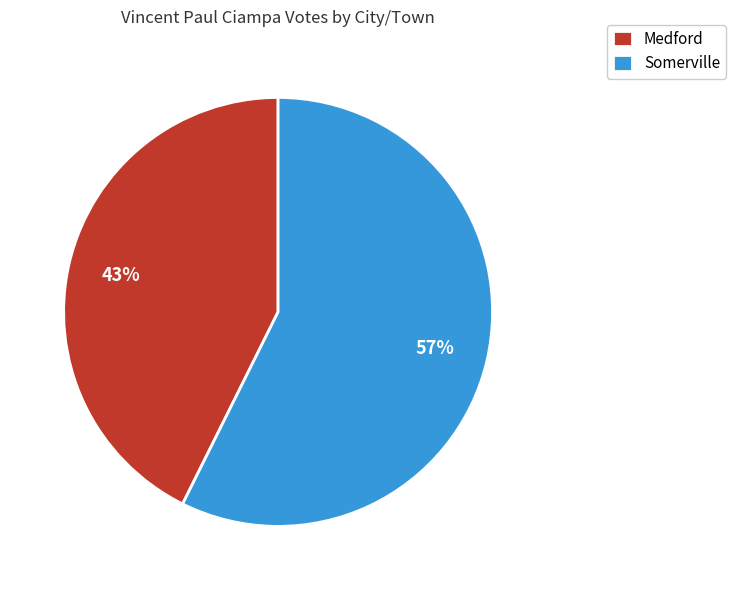

Between Medford and Somerville, which is larger?

Somerville